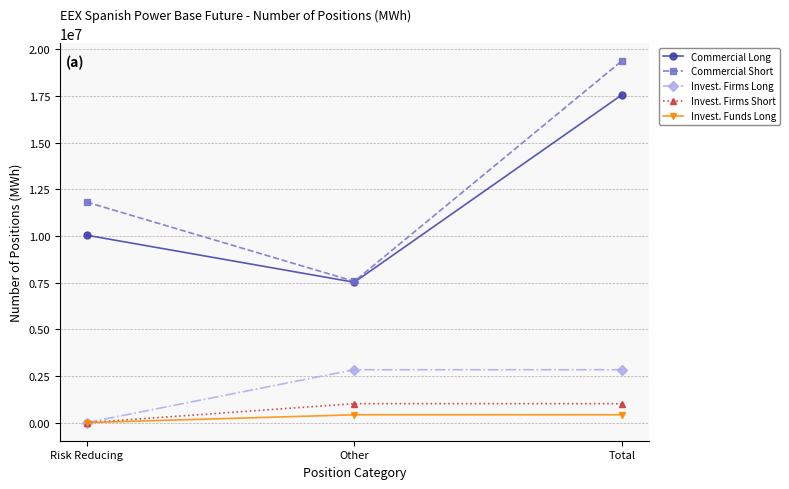

List the labels in order of Commercial Long value, largest first.

Total, Risk Reducing, Other